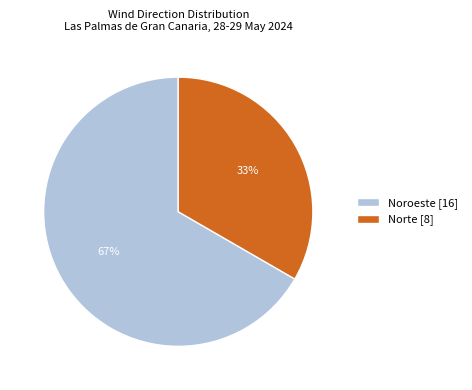

To the nearest percent, what percentage of the pie is Noroeste?

67%